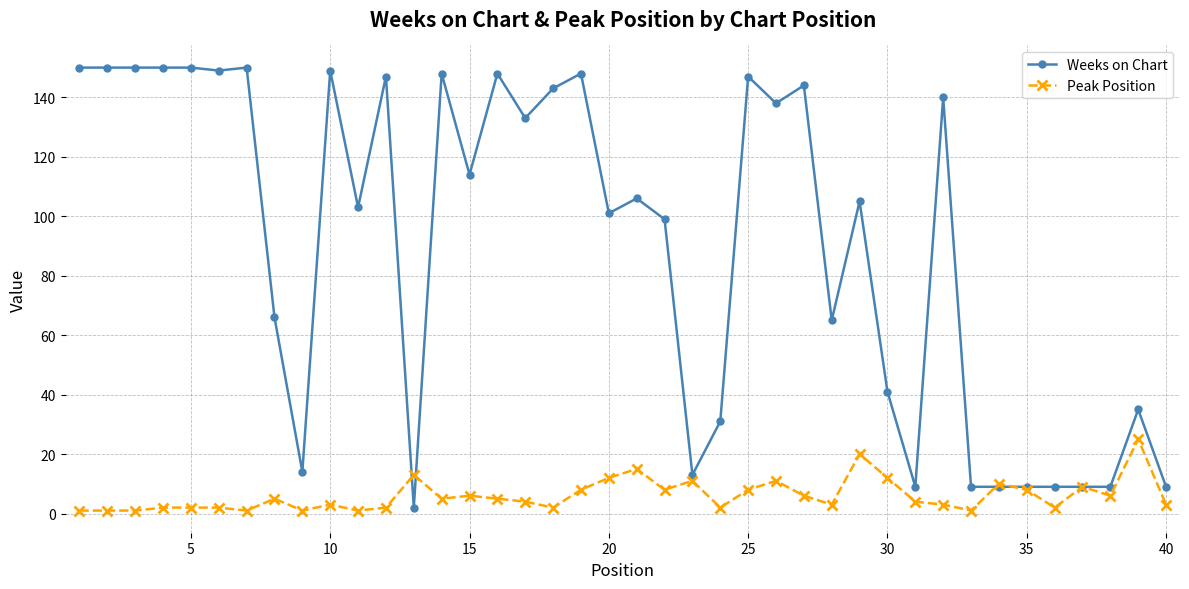

What is the highest value of the Peak Position series?

25